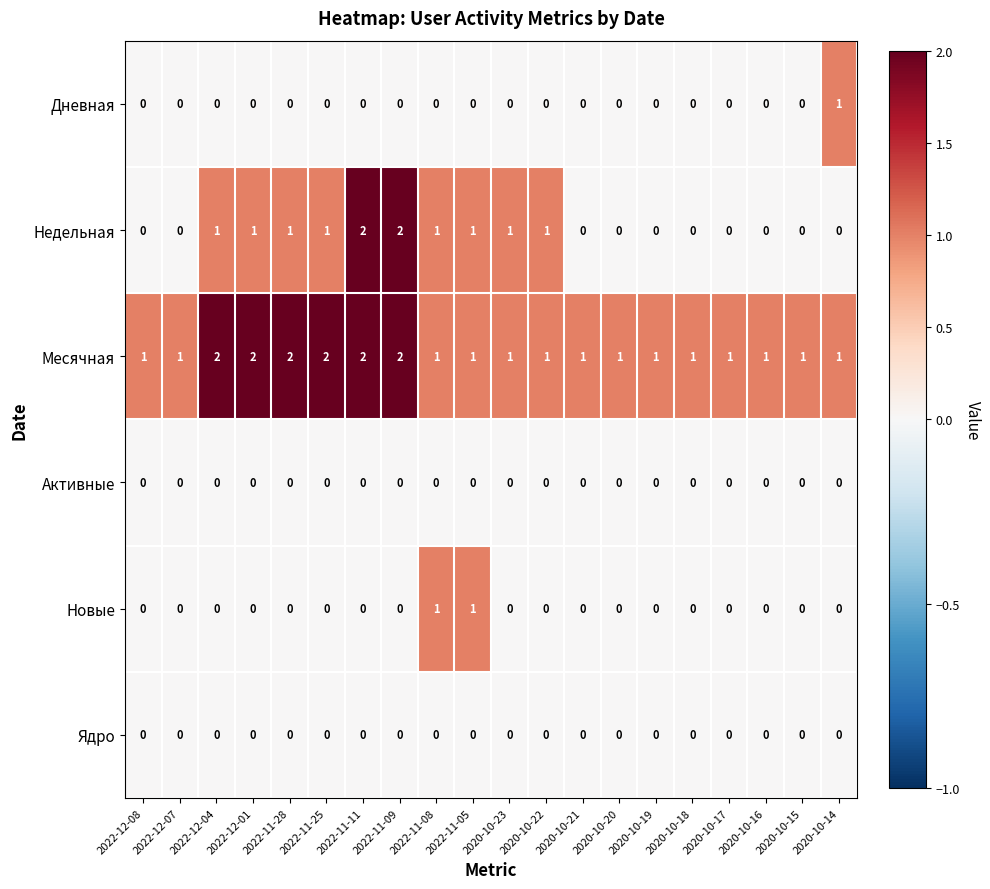

Which series has the widest spread of values?

Недельная